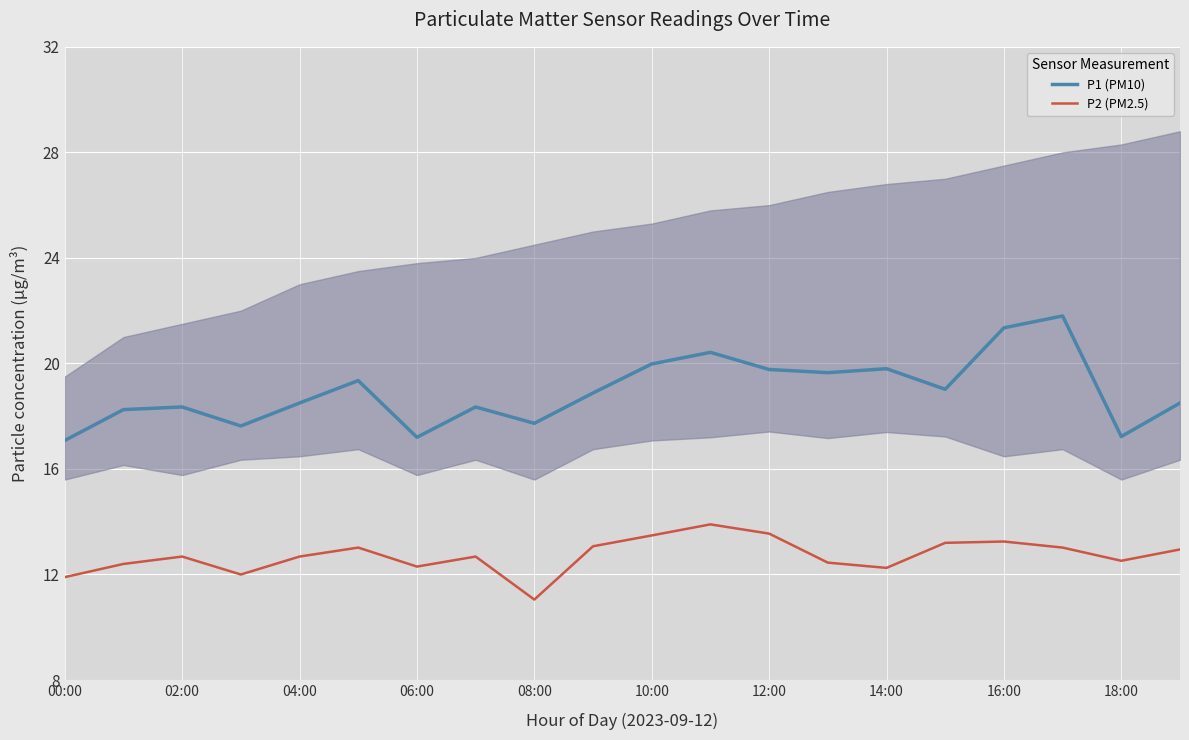

Is it true that P2 (PM2.5) equals 12.5 at 18:00?

True